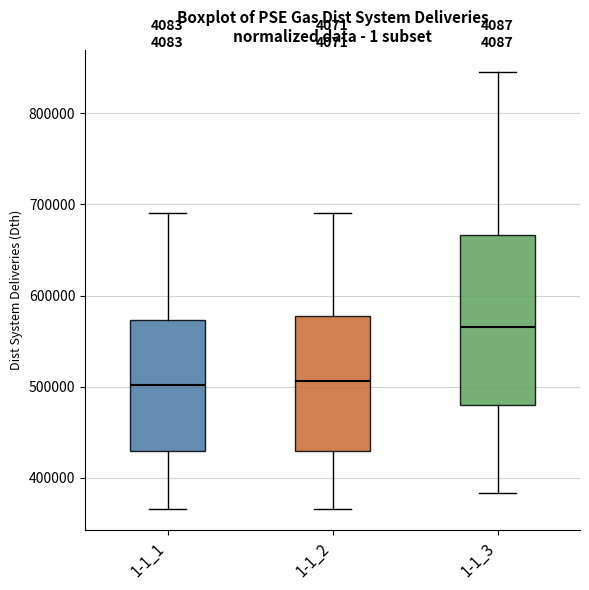

Where does the upper whisker of the box for 1-1_1 end on the y-axis? The values are not printed on the chart, so give them approximately, as read against the axis.

690000